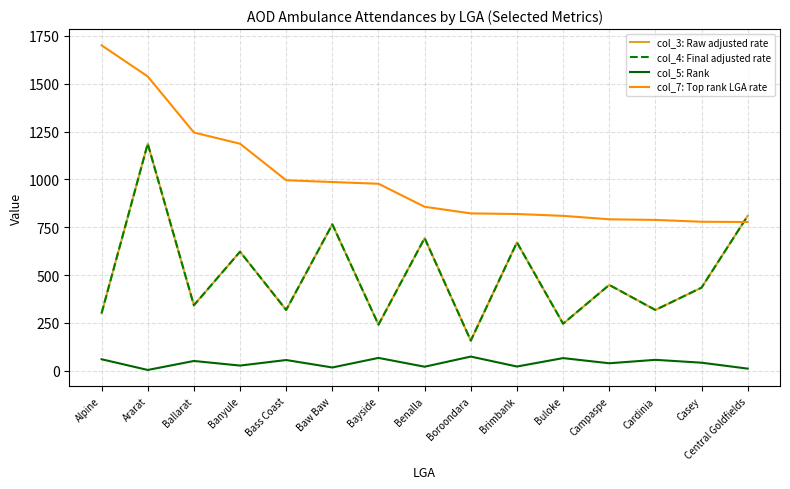

What is the average value of the col_7: Top rank LGA rate series?

1005.1